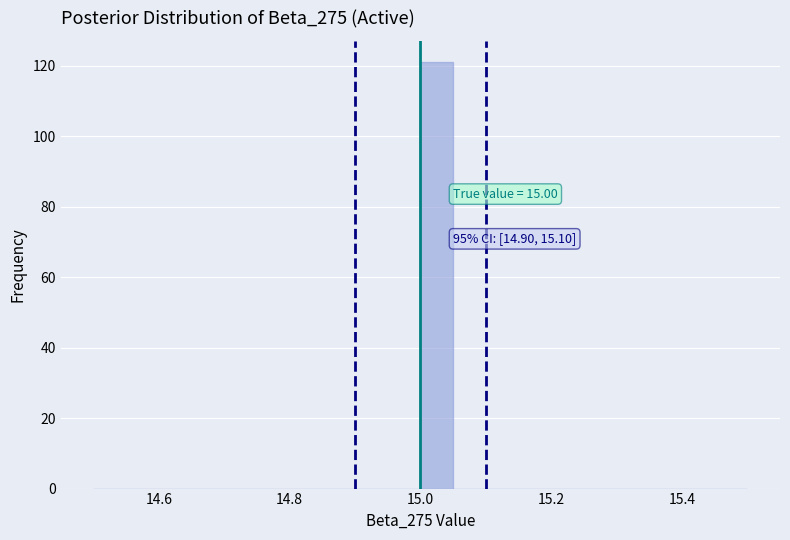

Read against the x-axis, roughly where is the centre of the tallest bar?

15.02